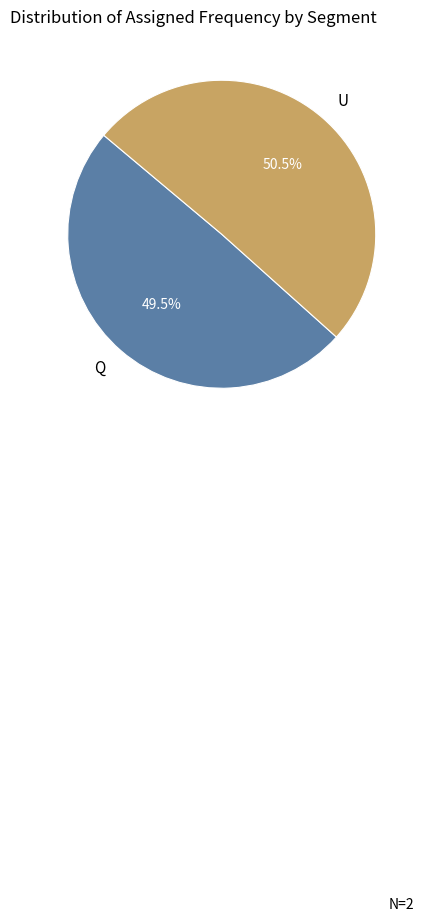

Approximately how many times larger is the value at U compared to Q?

1.0